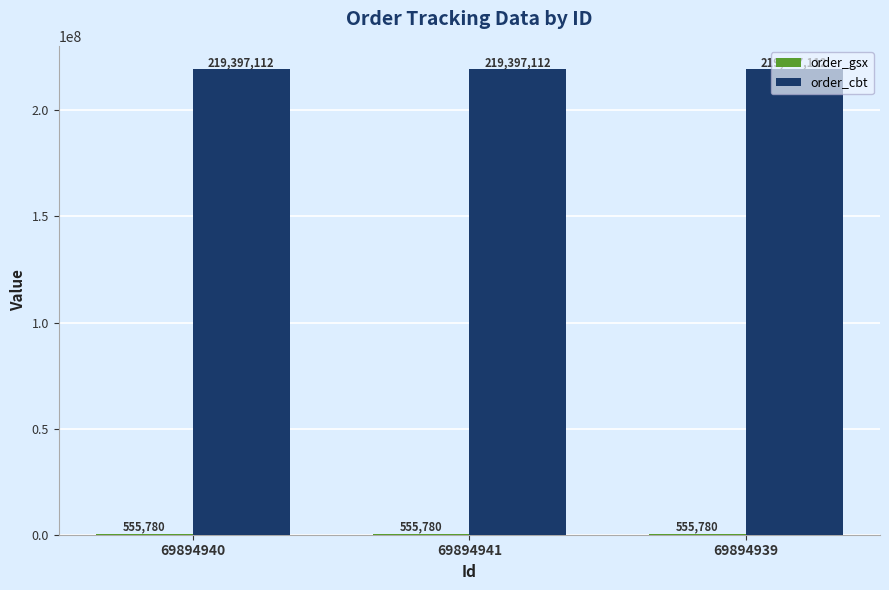

The order_cbt series shows 393438056 at 69894940. True or false?

False